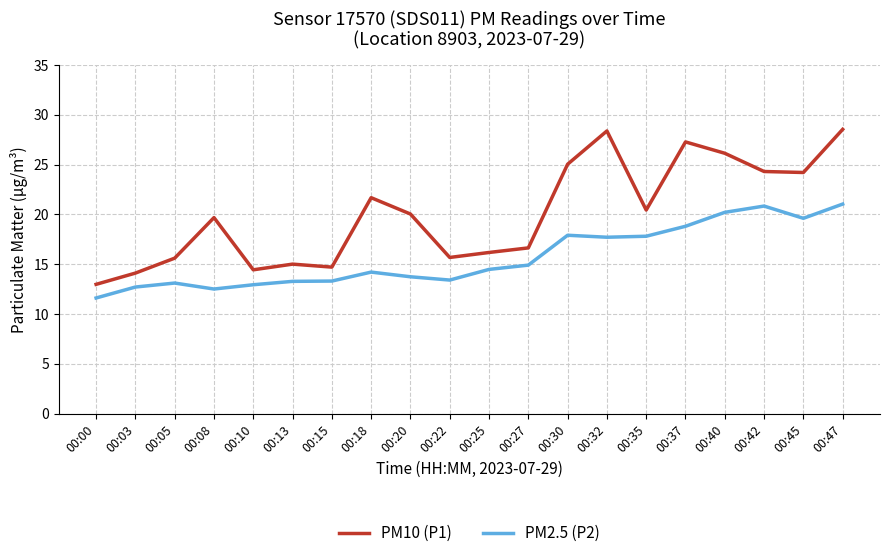

True or false: PM2.5 (P2) and PM10 (P1) intersect in this chart.

False